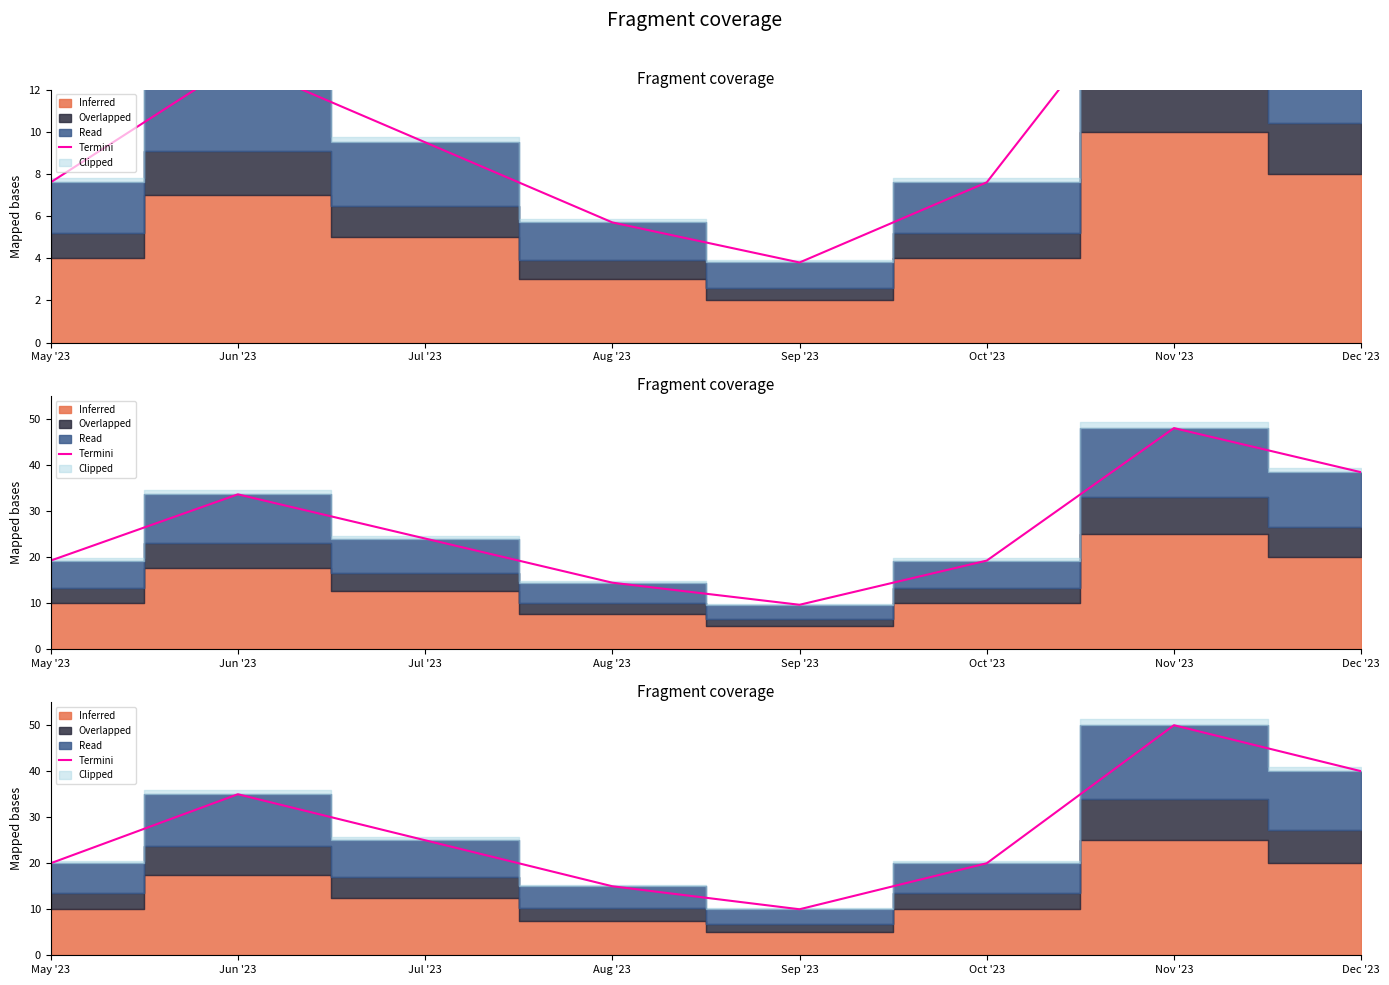

Reading left to right, extract all data points from this chart.

May '23=20	Jun '23=35	Jul '23=25	Aug '23=15	Sep '23=10	Oct '23=20	Nov '23=50	Dec '23=40